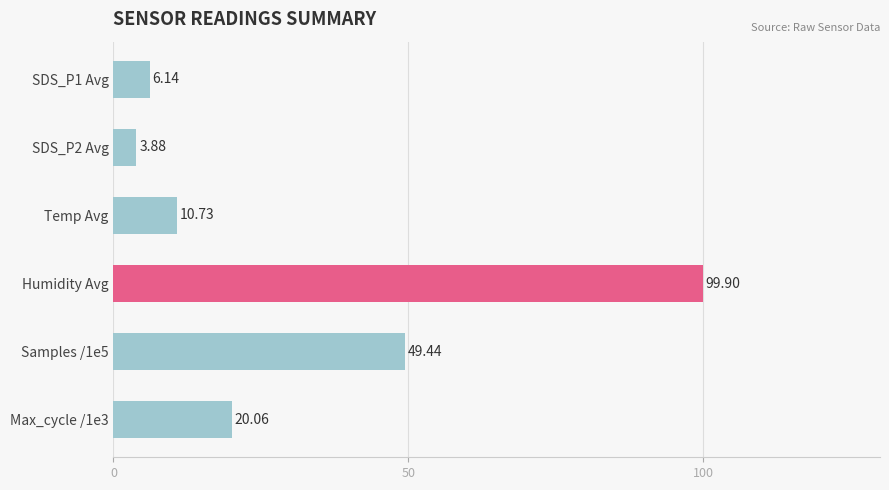

List the labels in order of value, smallest first.

SDS_P2 Avg, SDS_P1 Avg, Temp Avg, Max_cycle /1e3, Samples /1e5, Humidity Avg